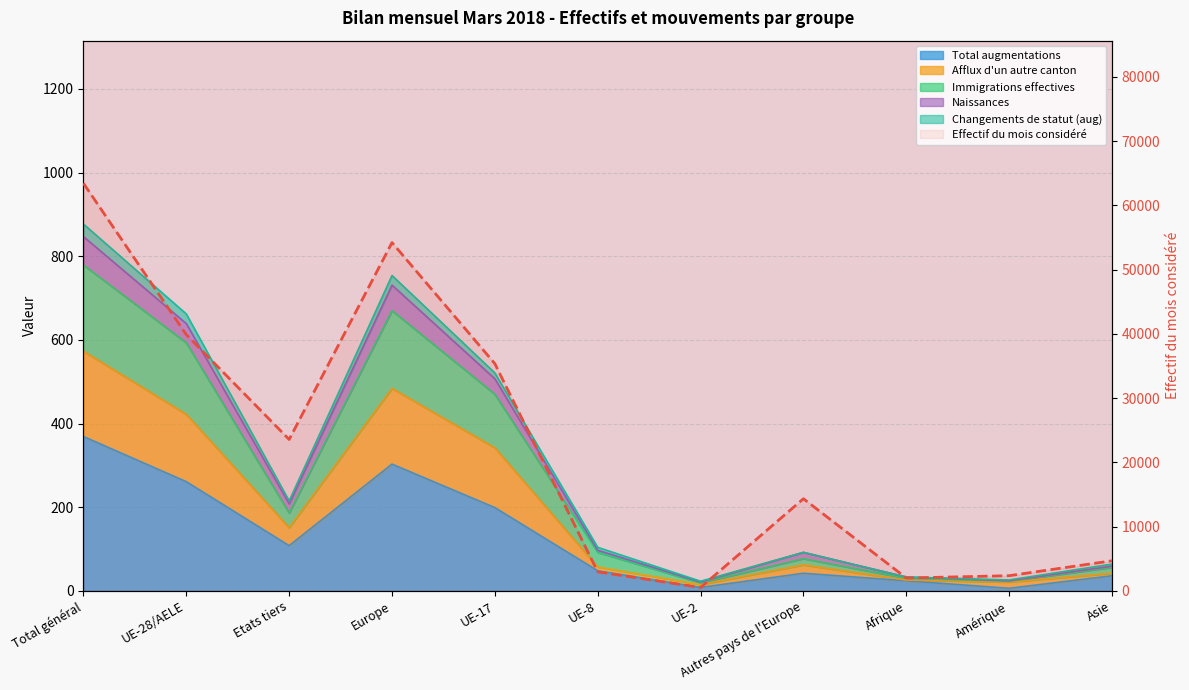

Is the value of Total augmentations at Europe greater than the value of Afflux d'un autre canton at UE-2?

Yes